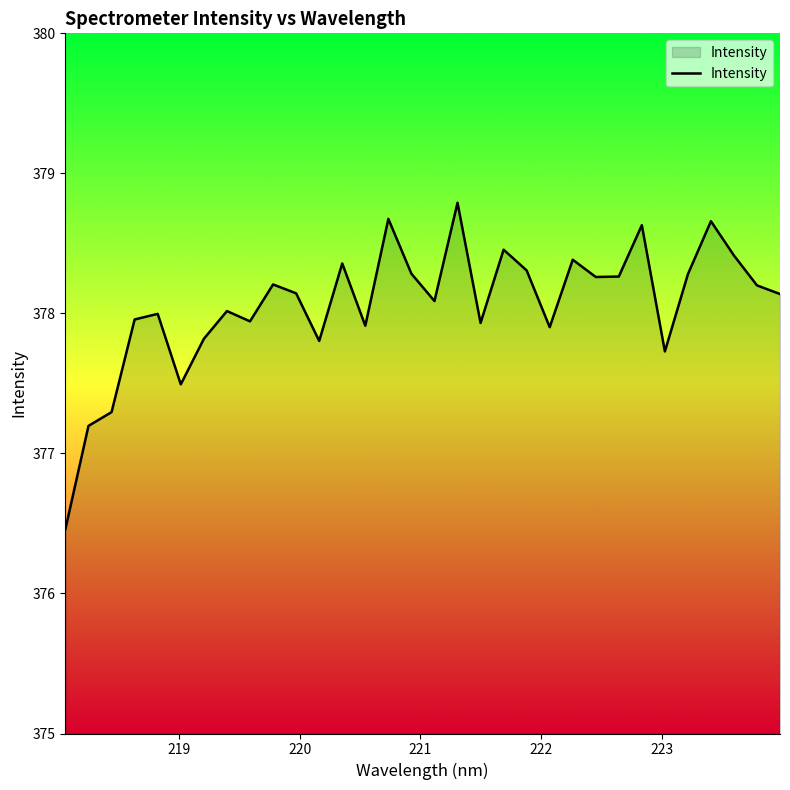

What is the greatest value displayed?

378.8